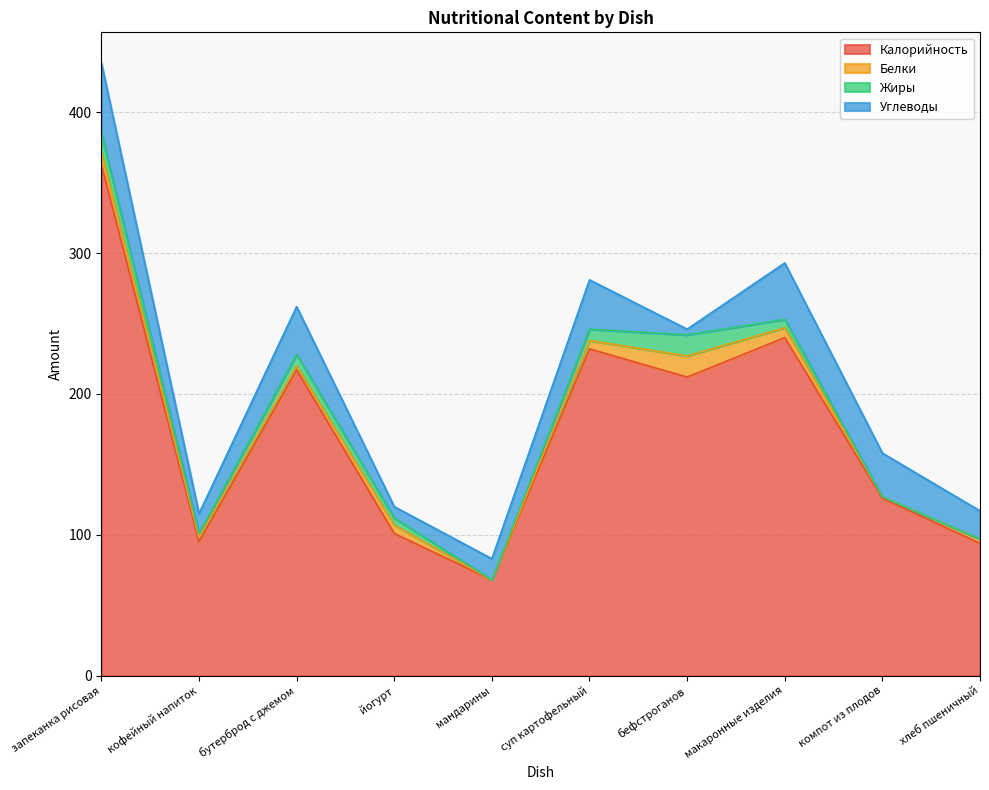

What is the label of the 1st point from the left?

запеканка рисовая